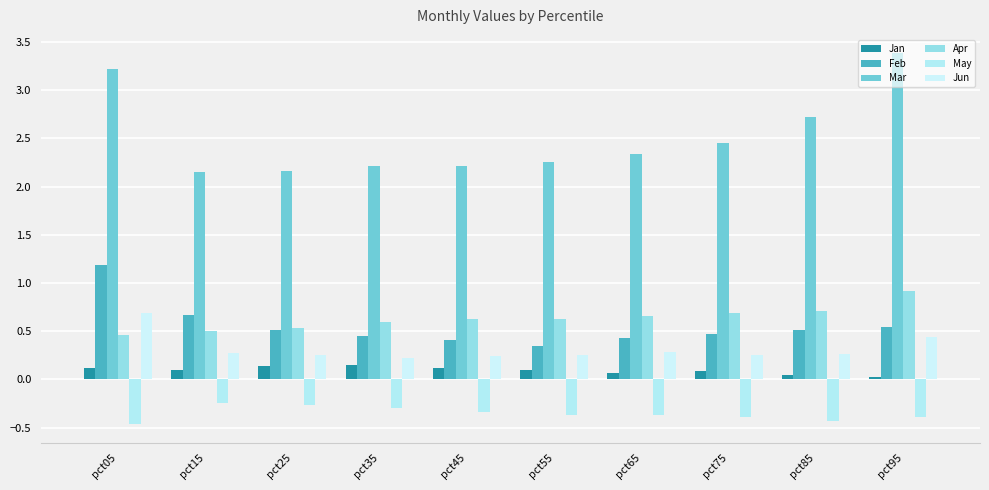

At which category is the sum across all series the highest?

pct05